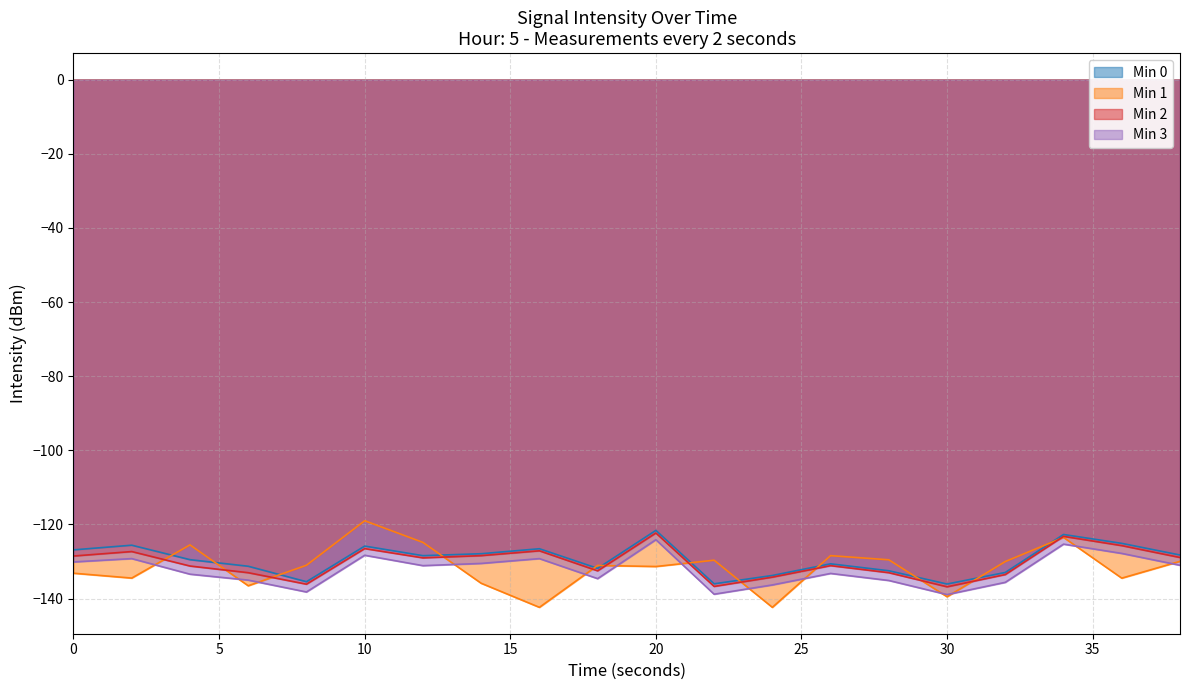

True or false: Min 2 has more than 2 interior local peaks.

True